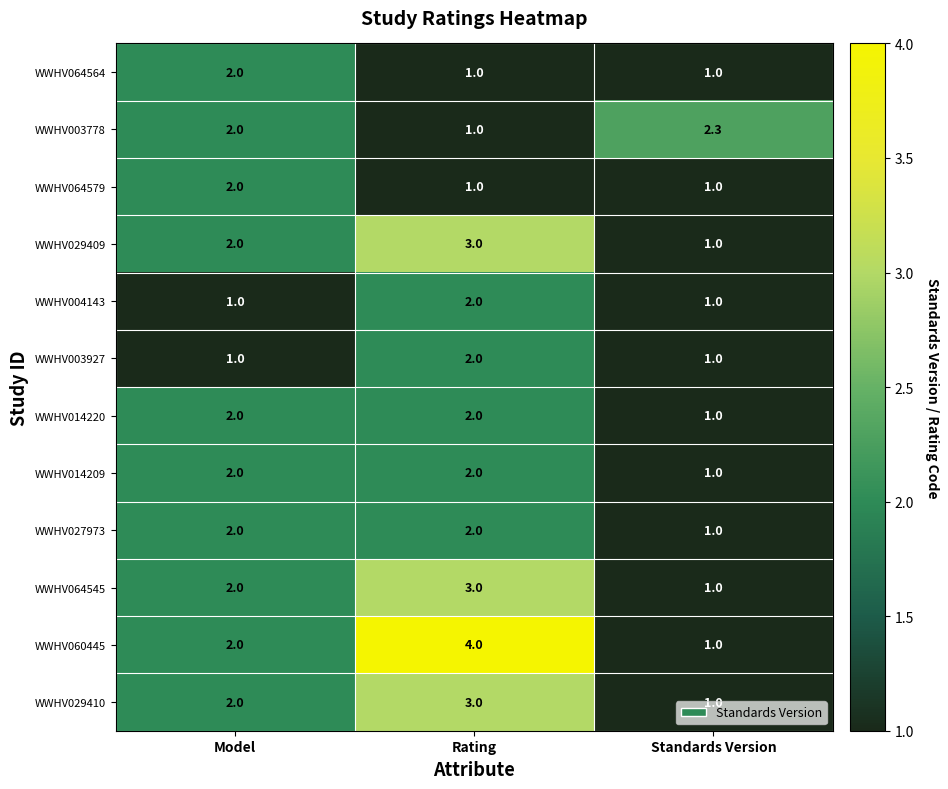

Is it true that WWHV014220 equals 2.9 at Rating?

False